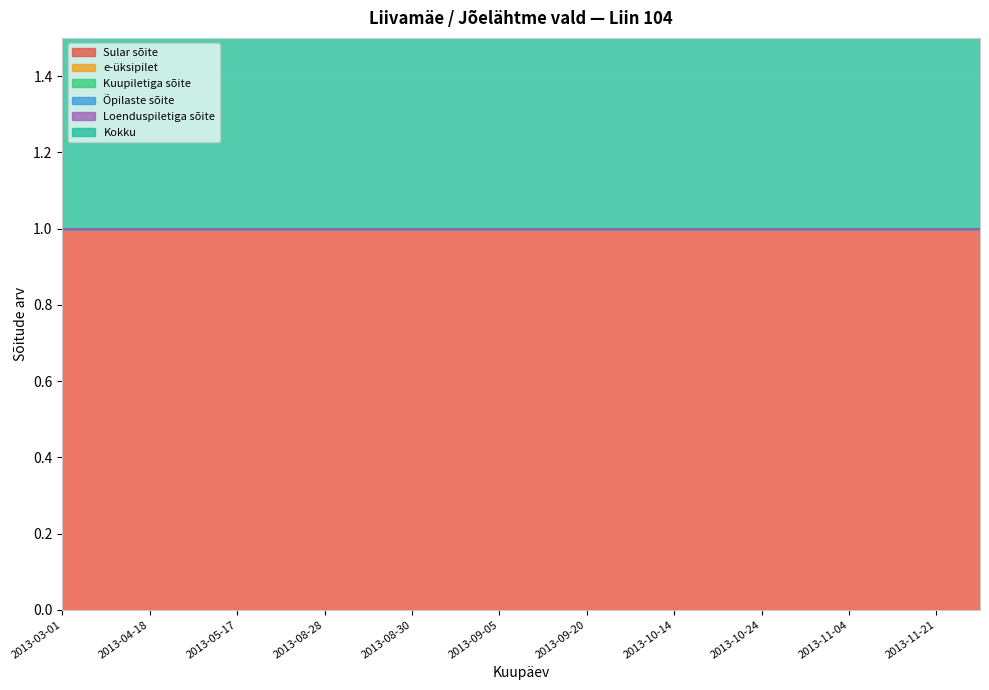

At how many categories does at least one series exceed 0?

22